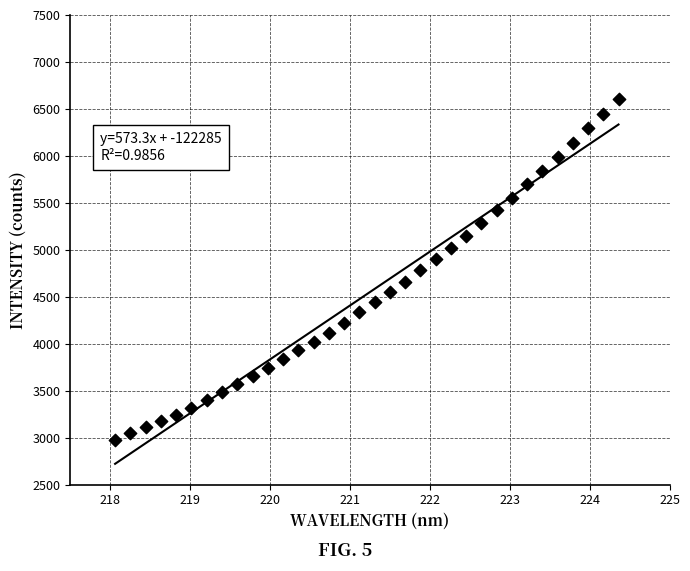

What is the range of Y values (max minus min)?

3629.2